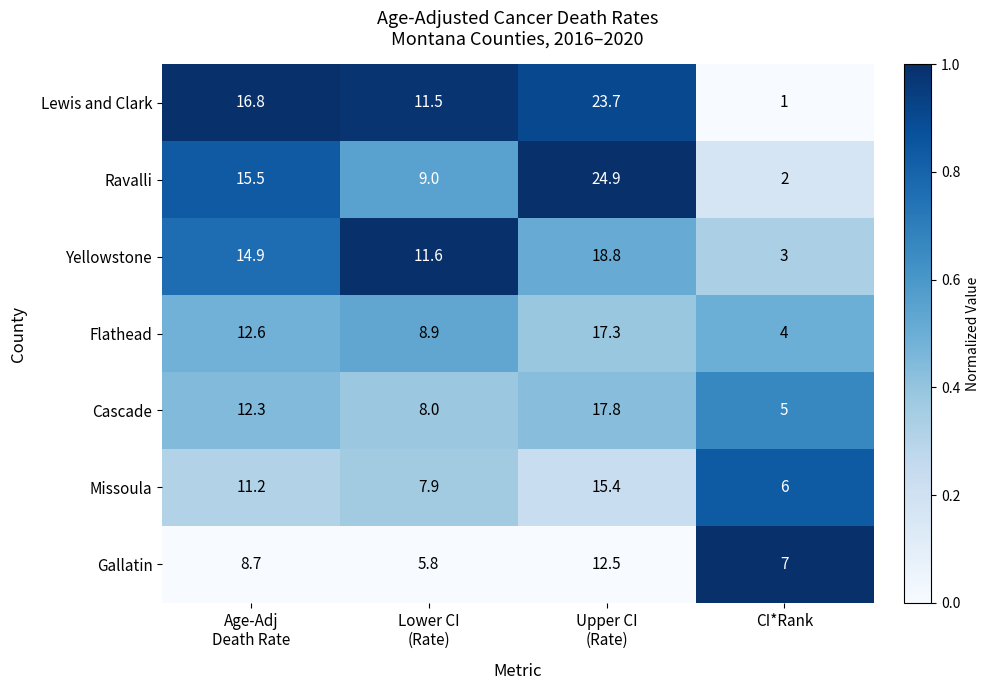

What is the highest value of the Yellowstone series?

18.8